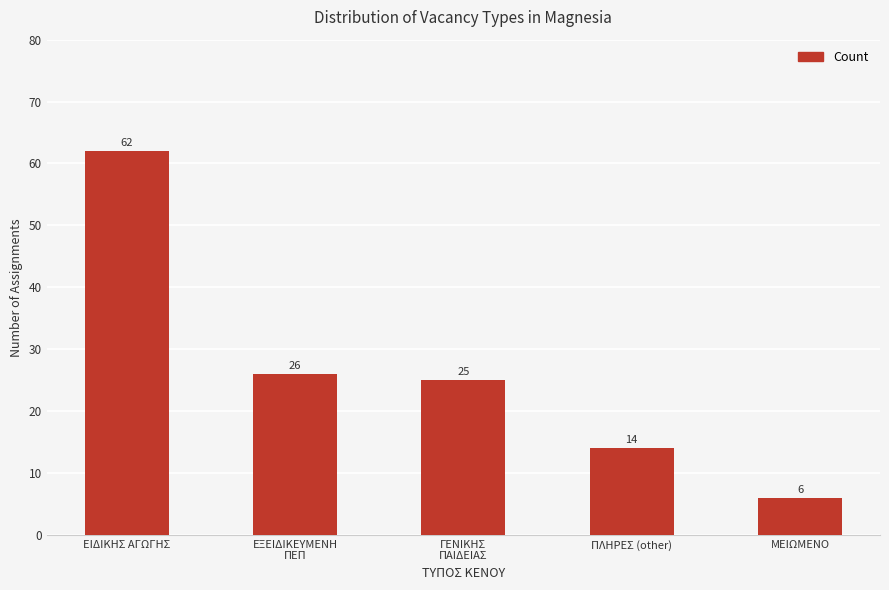

What is the average value?

27